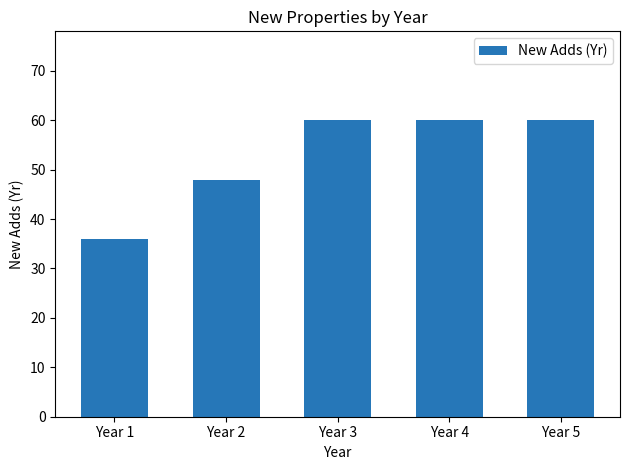

Reading left to right, transcribe all the data shown in this chart.

Year 1=36	Year 2=48	Year 3=60	Year 4=60	Year 5=60